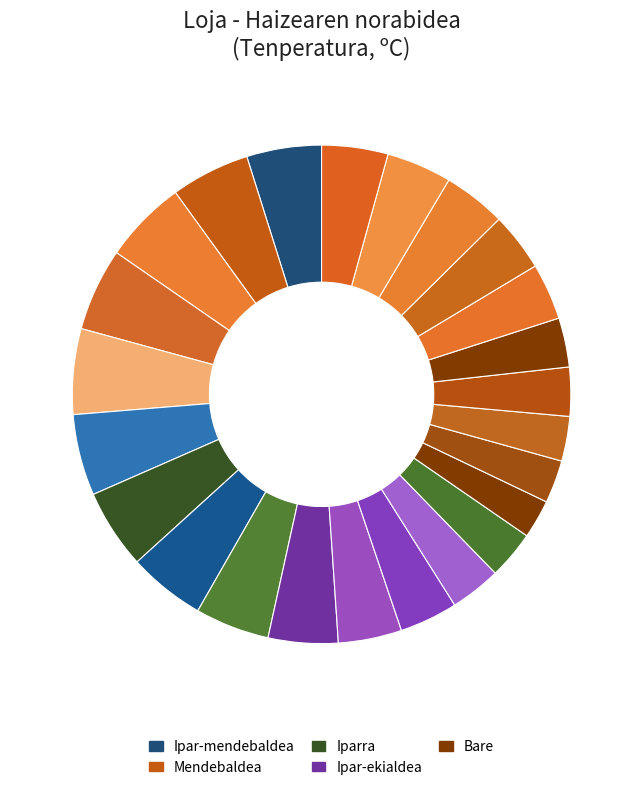

How many segments does this pie chart have?

24